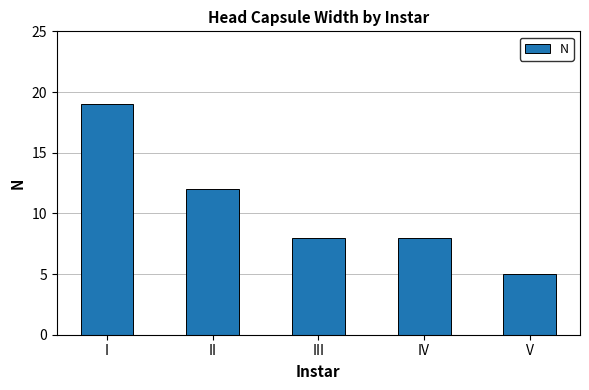

What is the difference between the values at IV and V?

3